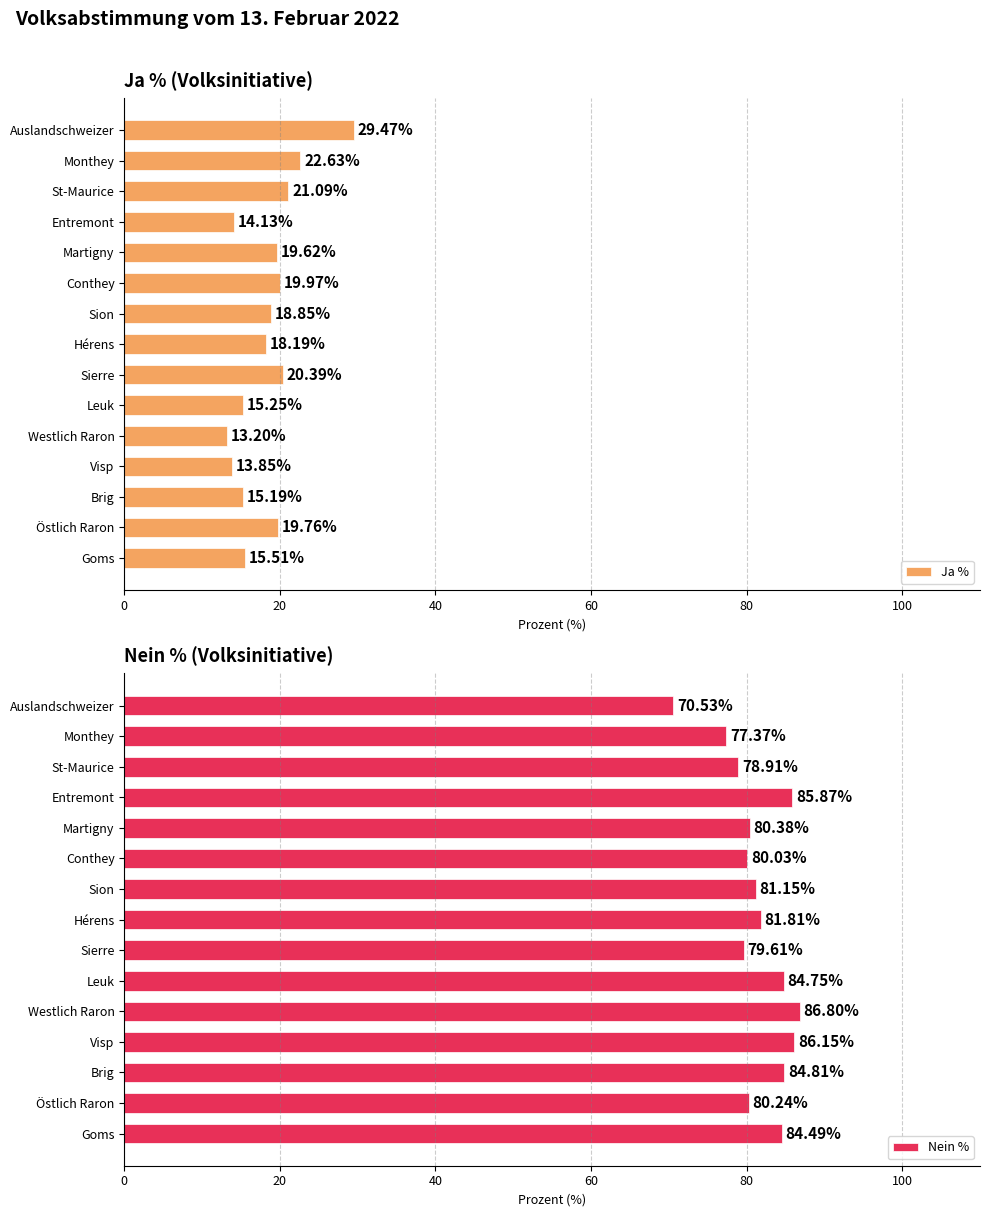

List the series in order of their peak value, lowest first.

Ja %, Nein %